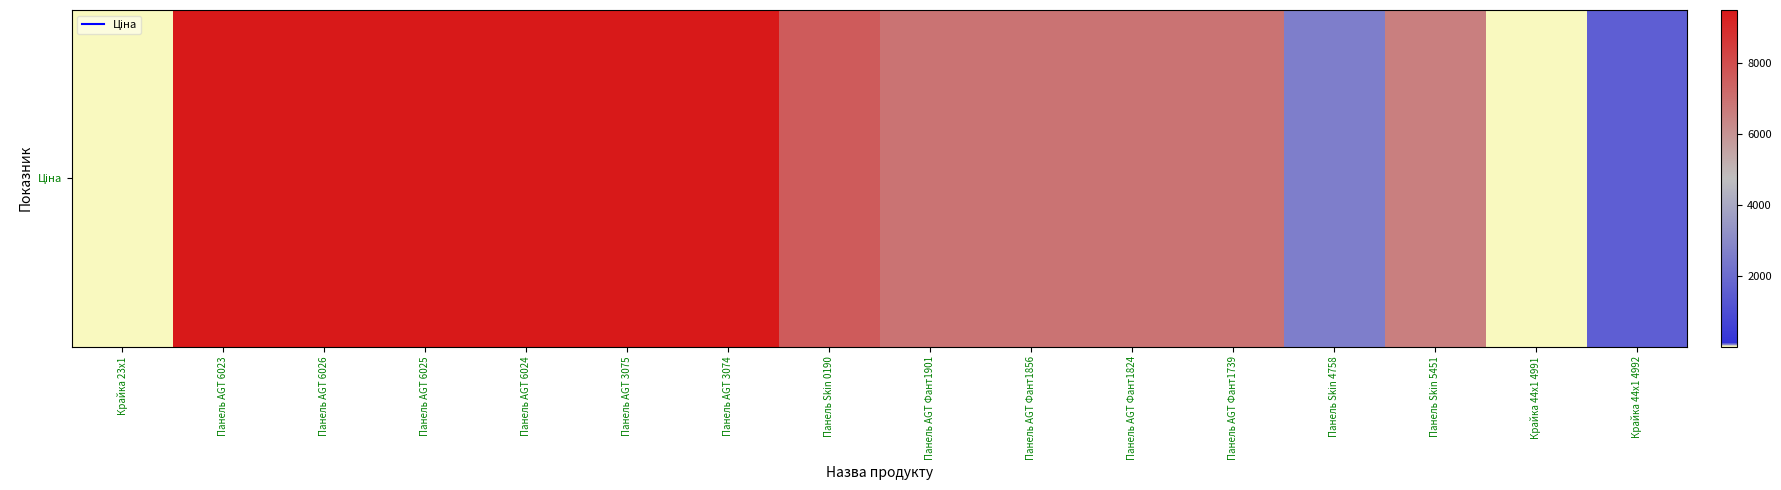

What is the change in value from Панель Skin 0190 to Панель Skin 5451?

-1027.8